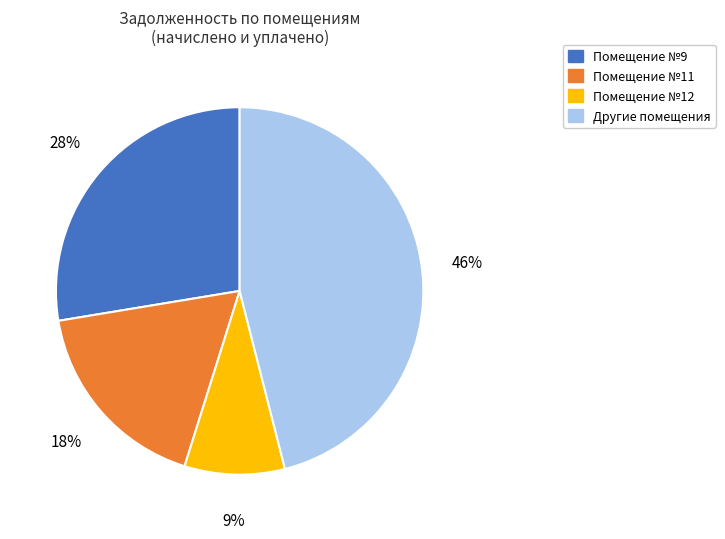

How many segments does this pie chart have?

4